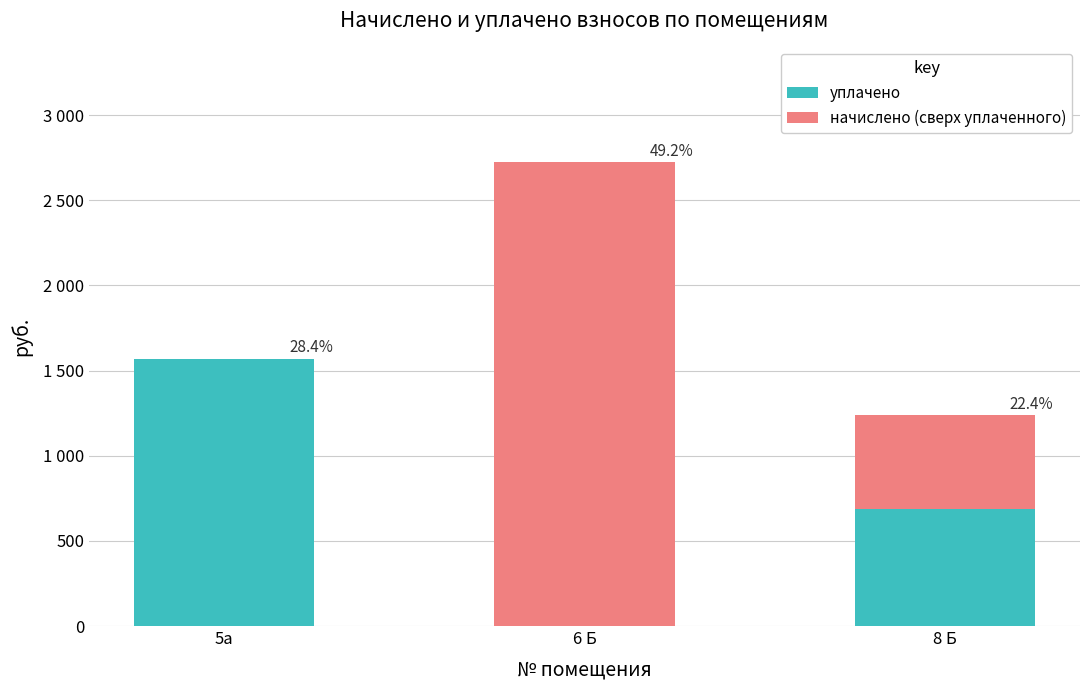

Rank the series by their average value, from lowest to highest.

уплачено, начислено (сверх уплаченного)